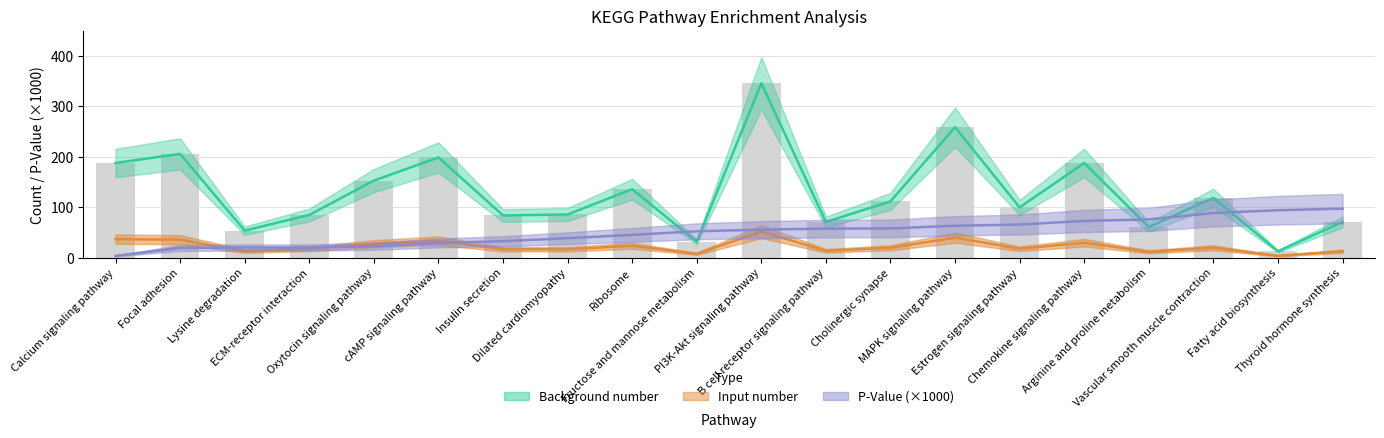

Reading left to right, extract all data points from this chart.

Background number: 188.0	206.0	54.0	85.0	153.0	199.0	84.0	86.0	136.0	32.0	346.0	71.0	112.0	259.0	100.0	188.0	61.0	119.0	13.0	71.0
Input number: 37.0	36.0	13.0	18.0	28.0	34.0	17.0	17.0	24.0	8.0	52.0	14.0	20.0	40.0	18.0	30.0	12.0	20.0	4.0	13.0
P-Value (×1000): 3.8	19.7	20.4	20.4	23.0	29.4	33.0	38.9	45.5	52.6	55.9	57.9	58.3	63.6	66.1	73.1	76.1	88.9	94.4	97.5